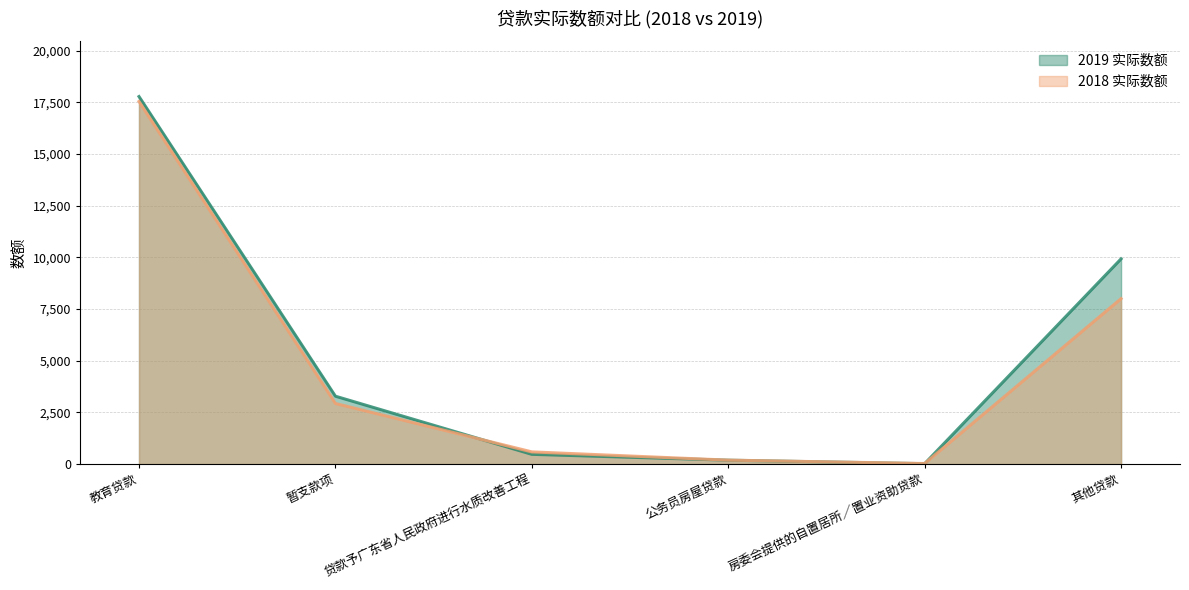

What is the average value of the 2019 实际数额 series?

5281